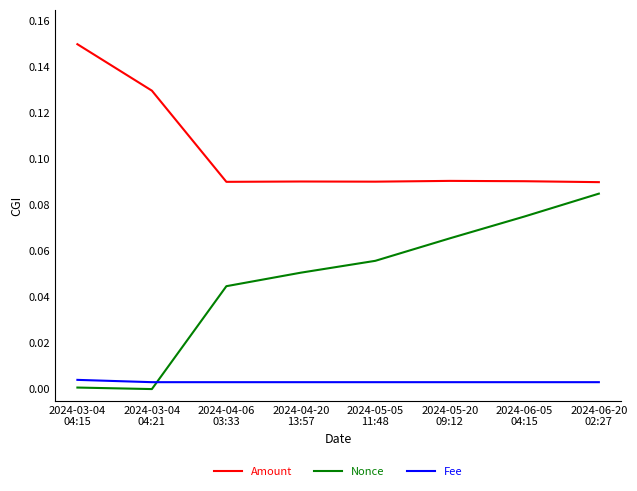

Rank the series by their maximum value, from highest to lowest.

Amount, Nonce, Fee